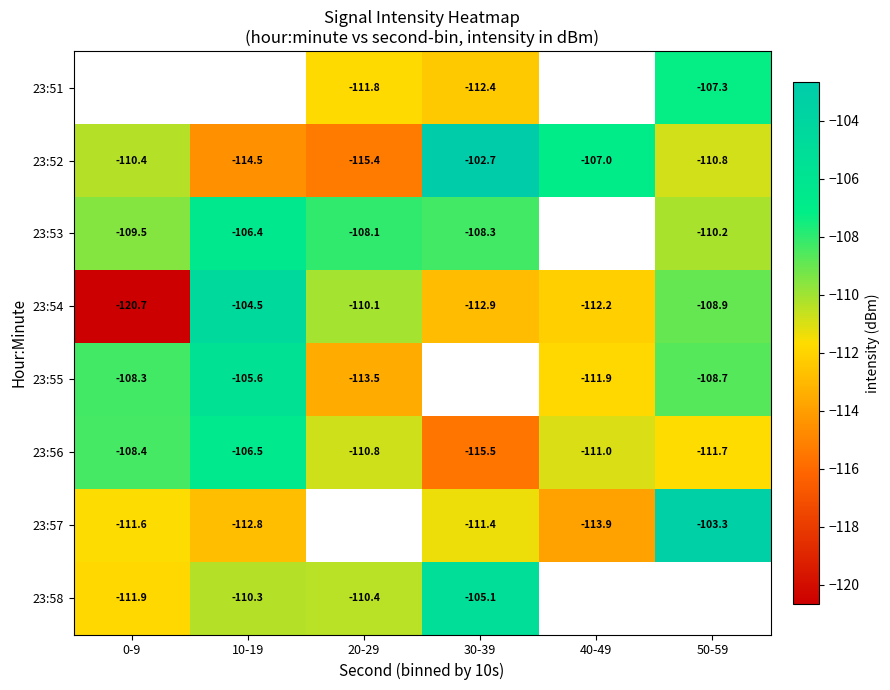

Is the value of 23:56 at 10-19 greater than the value of 23:55 at 50-59?

Yes